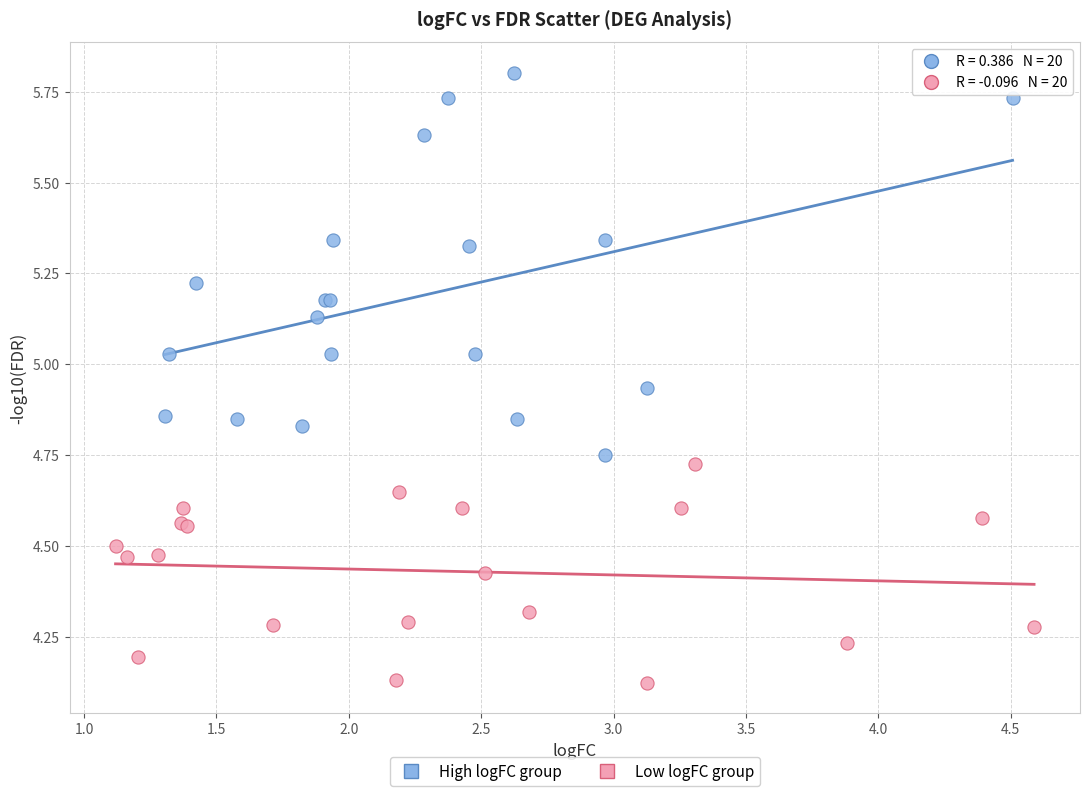

Which series reaches the minimum Y coordinate?

Low logFC group